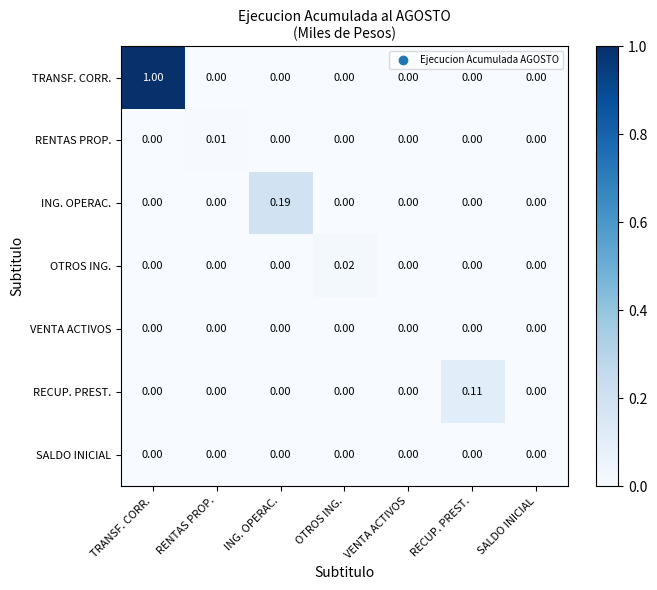

Which series has the largest total across all categories?

TRANSF. CORR.